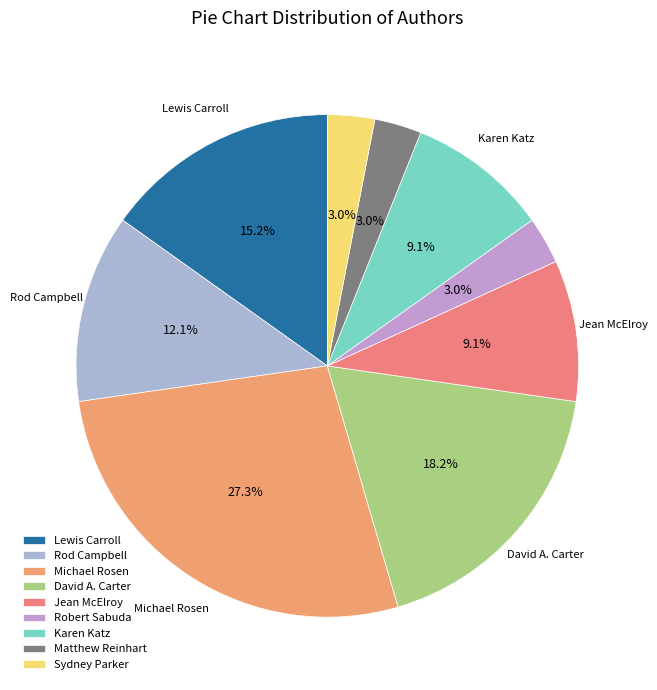

How many segments does this pie chart have?

9